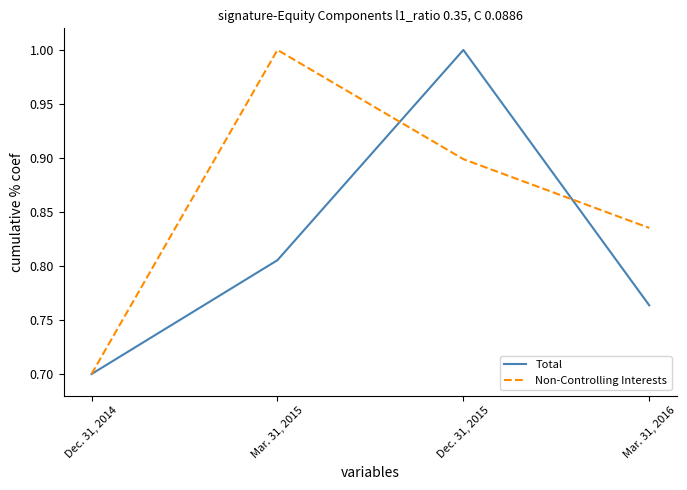

What is the maximum value shown in the chart?

1.0